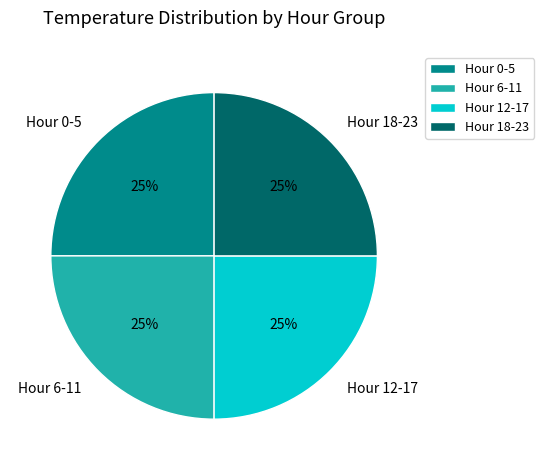

To the nearest percent, what is the average slice percentage?

25%